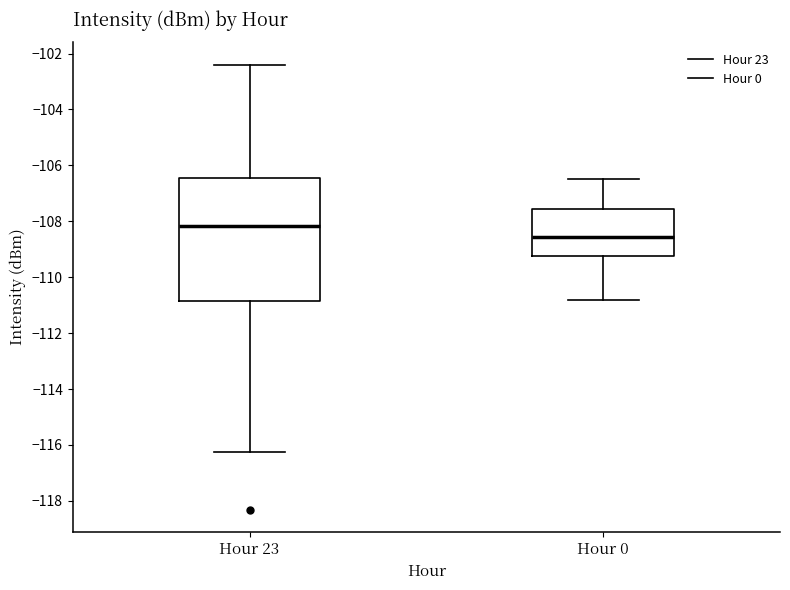

Where does the lower whisker of the box for Hour 23 end on the y-axis? The values are not printed on the chart, so give them approximately, as read against the axis.

-116.2